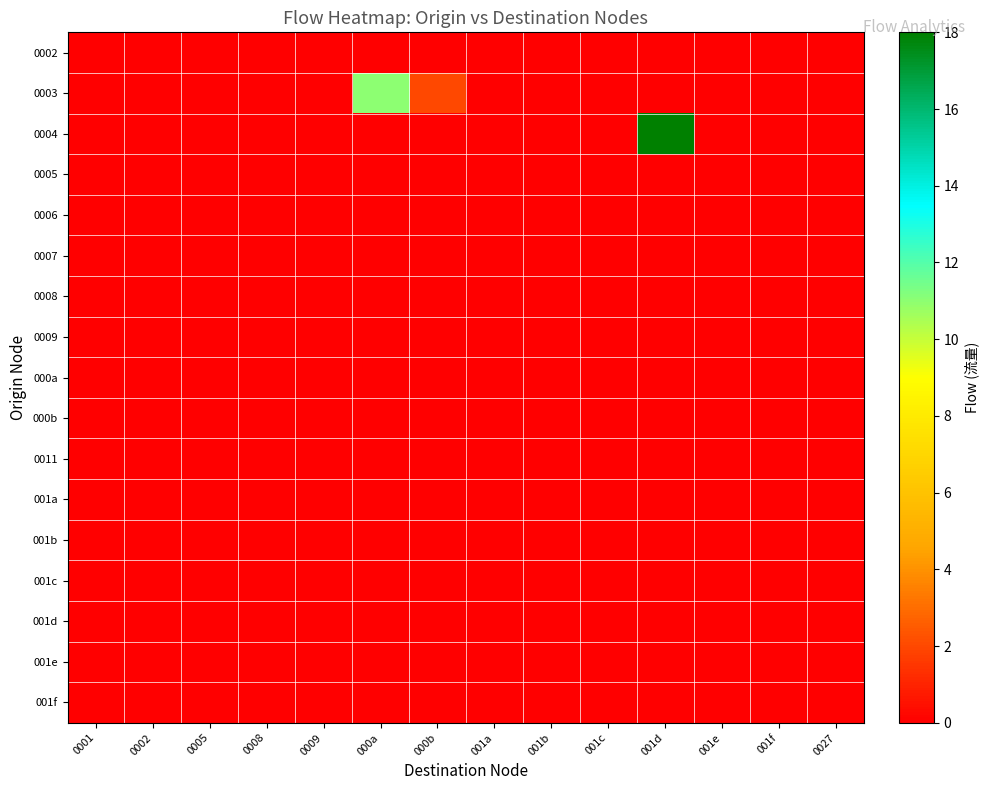

What is the difference between the highest and lowest values at 001d?

18